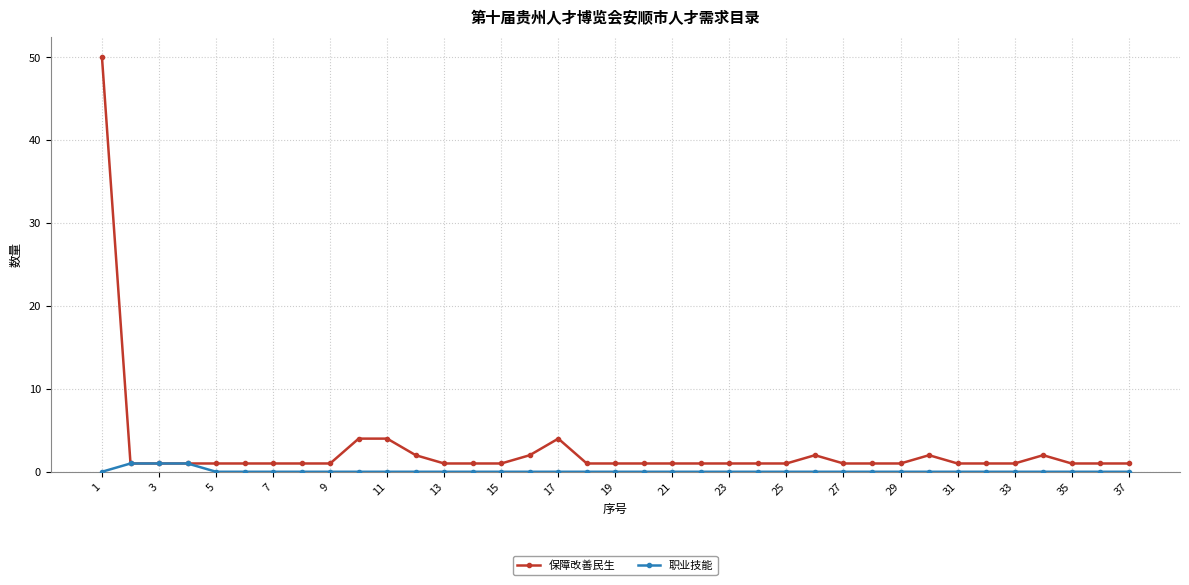

Which series has the widest spread of values?

保障改善民生